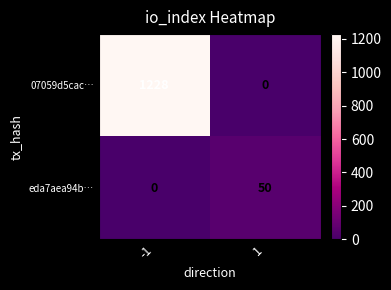

The value of eda7aea94b… at -1 is -16. True or false?

False